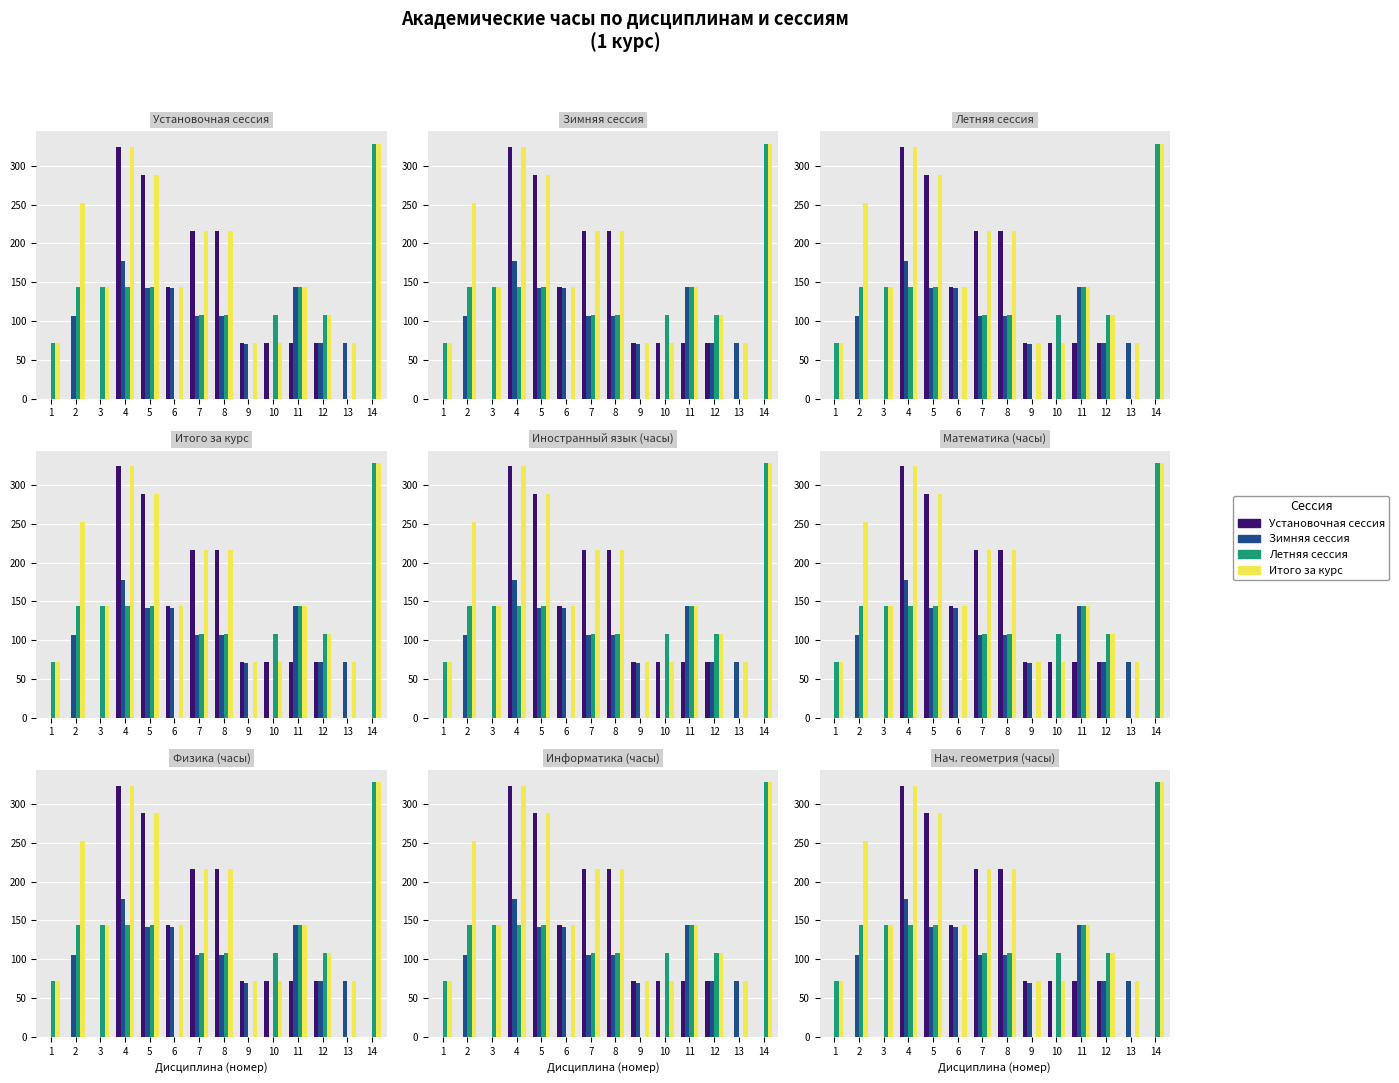

Which category has the highest value in the Итого за курс series?

14